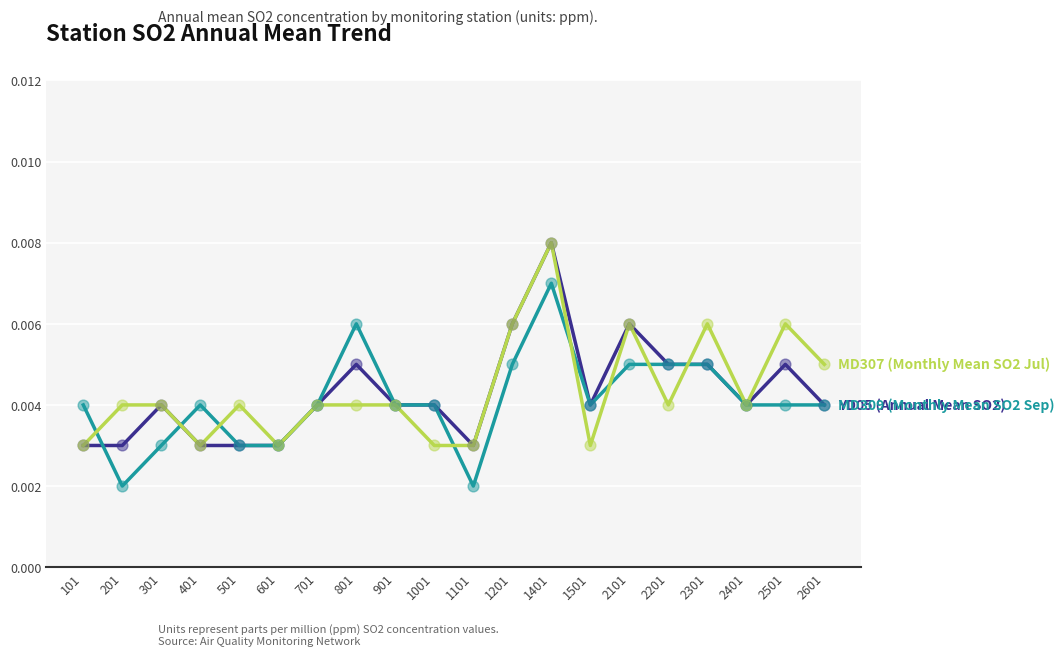

At which category is the sum across all series the highest?

1401